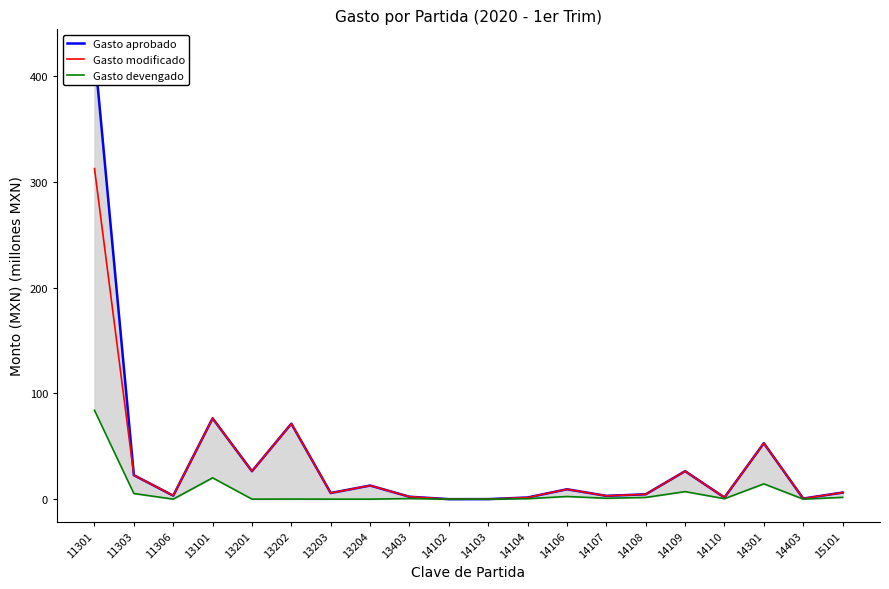

At which category is the sum across all series the highest?

11301